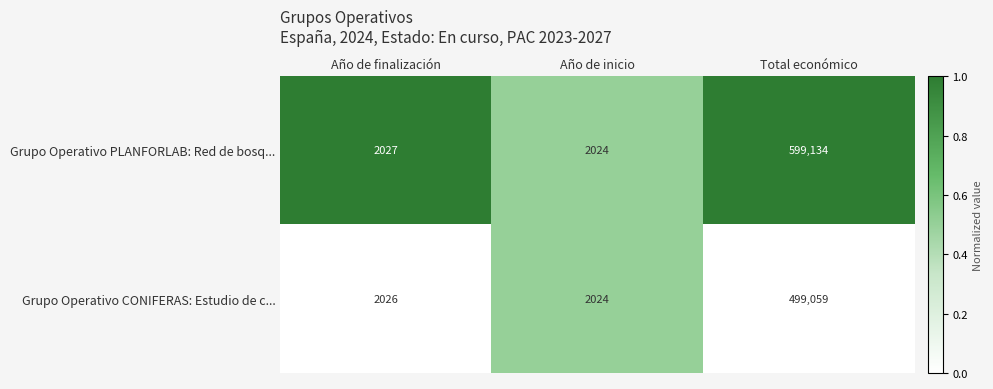

Rank the series at Total económico from highest to lowest value.

Grupo Operativo PLANFORLAB: Red de bosq..., Grupo Operativo CONIFERAS: Estudio de c...